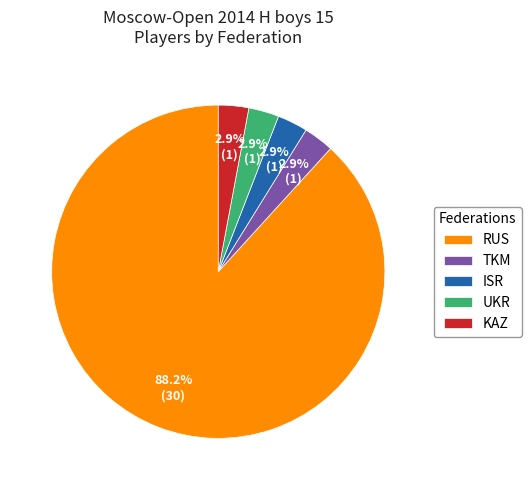

What portion of the pie excludes KAZ?

97.1%